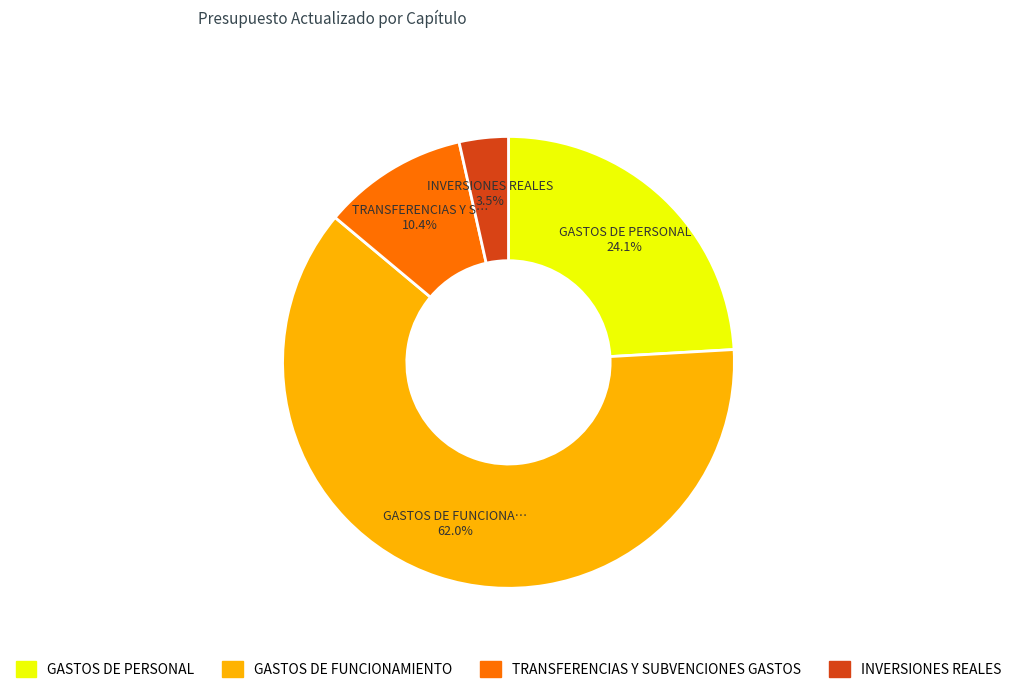

Between GASTOS DE FUNCIONAMIENTO and TRANSFERENCIAS Y SUBVENCIONES GASTOS, which is larger?

GASTOS DE FUNCIONAMIENTO